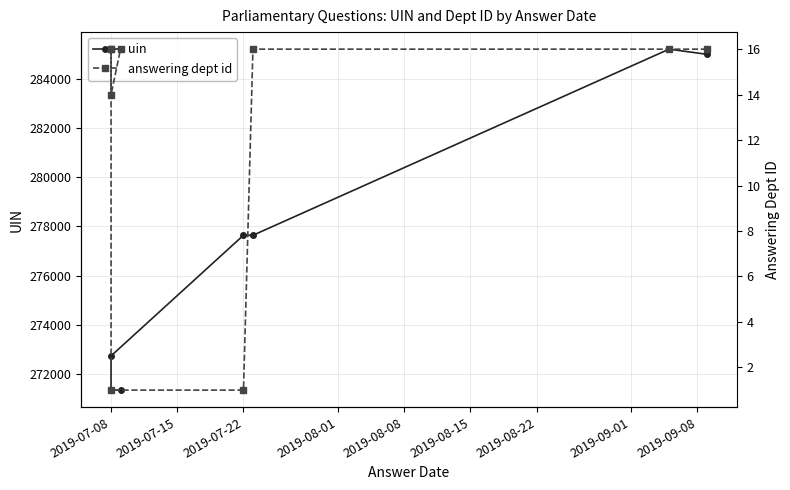

How many categories are shown in the chart?

9